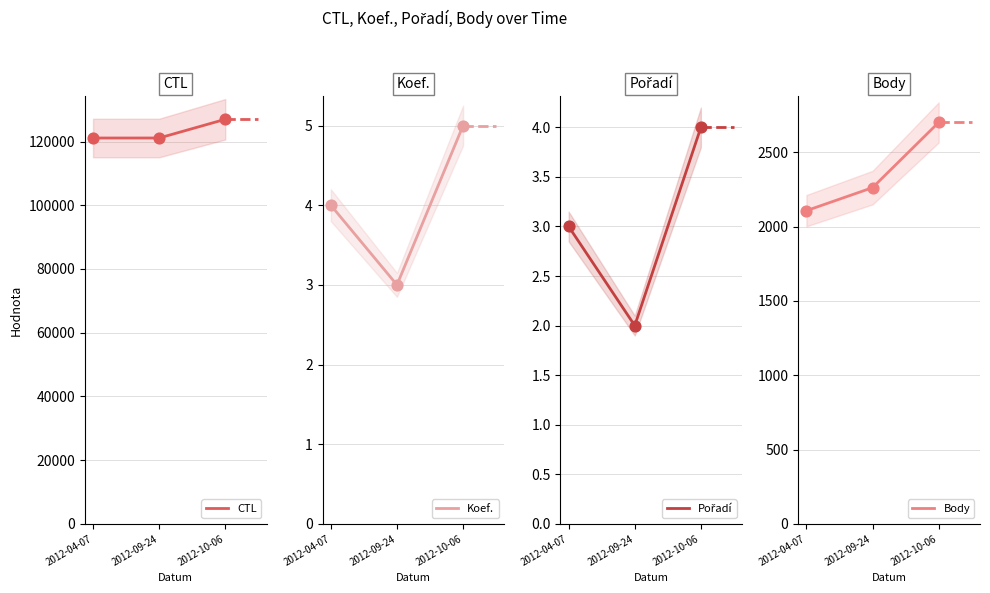

Which series reaches the minimum Y coordinate?

Pořadí